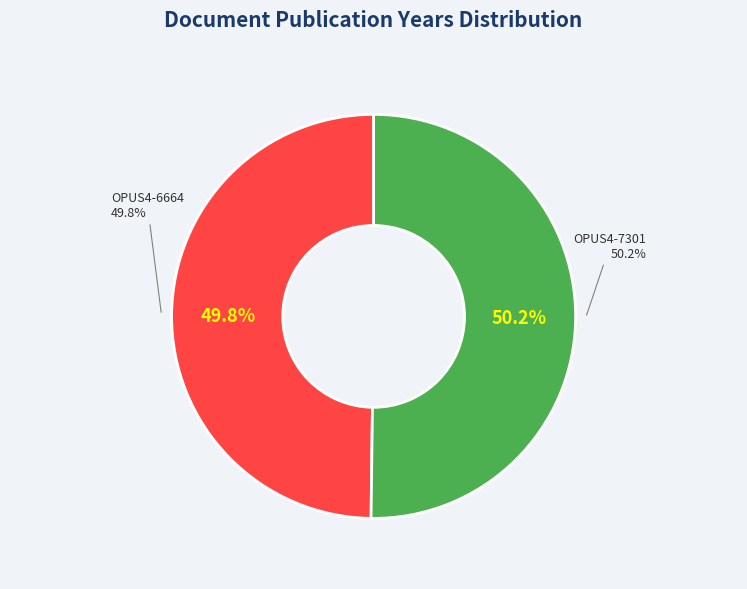

Which has a higher value, OPUS4-7301 or OPUS4-6664?

OPUS4-7301